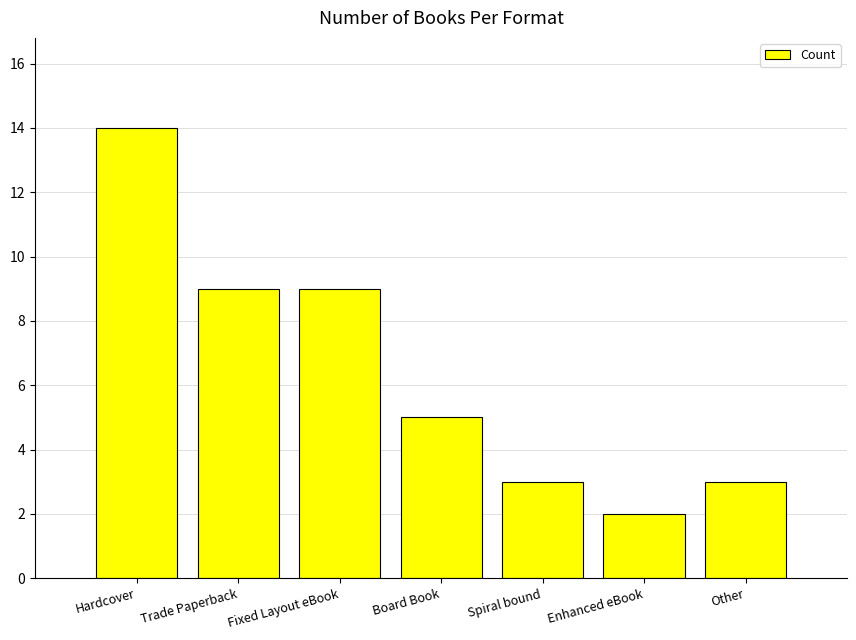

What is the change in value from Fixed Layout eBook to Other?

-6